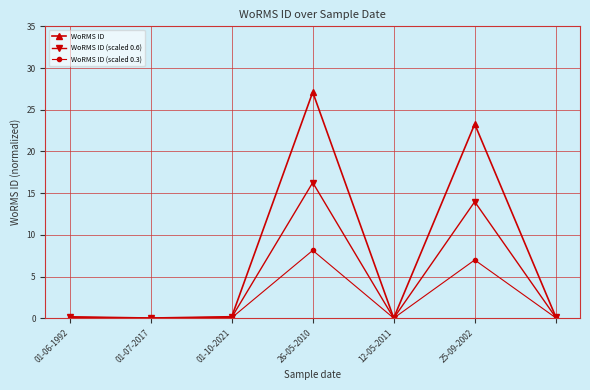

List the series in order of their overall mean, highest first.

WoRMS ID, WoRMS ID (scaled 0.6), WoRMS ID (scaled 0.3)